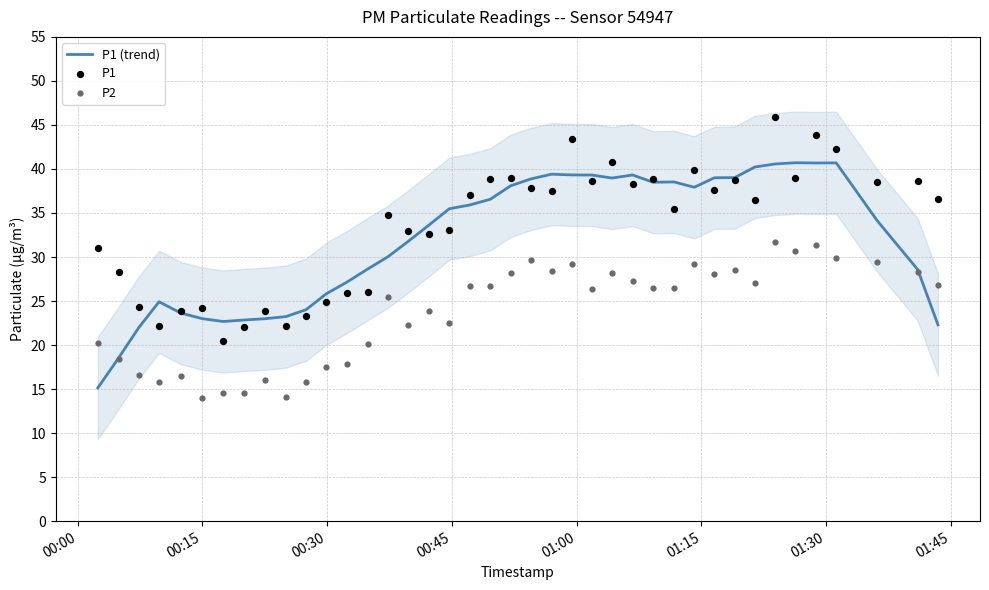

At how many categories does at least one series exceed 23?

38